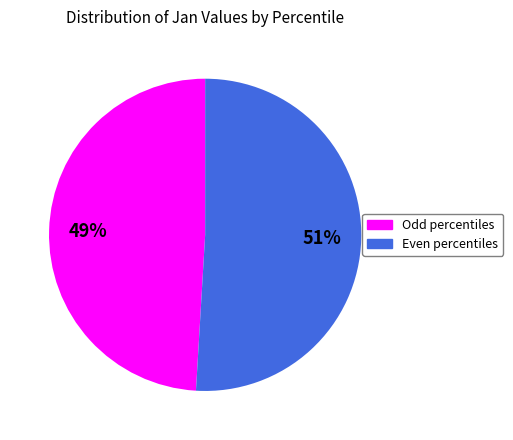

To the nearest percent, what is the average slice percentage?

50%